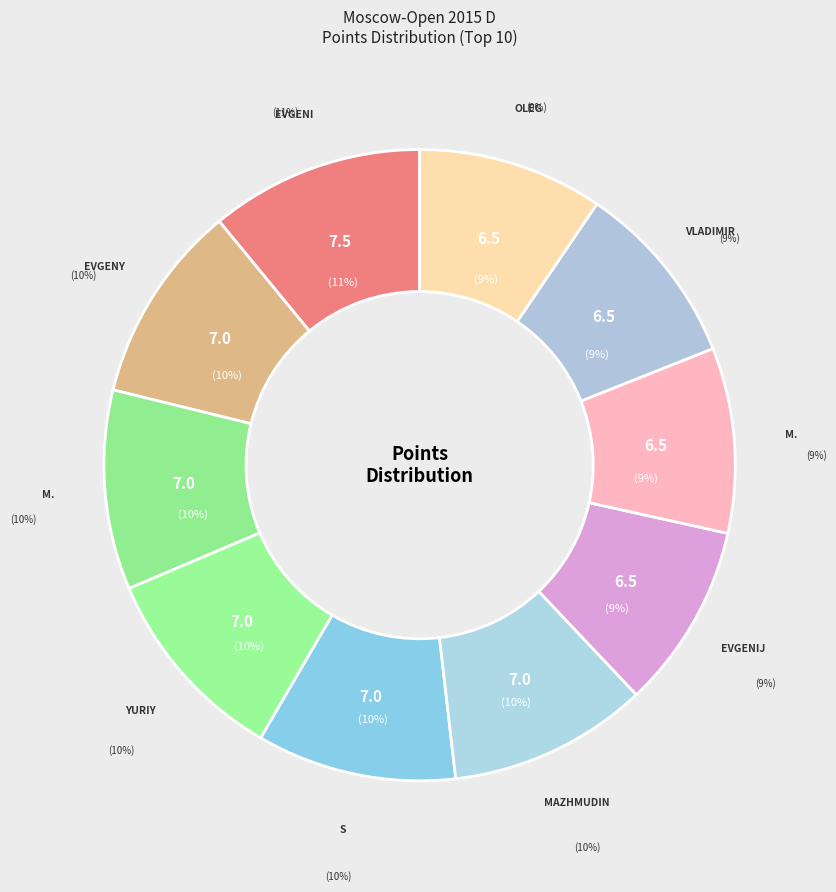

True or false: Zilbert Oleg accounts for 24% of the total.

False